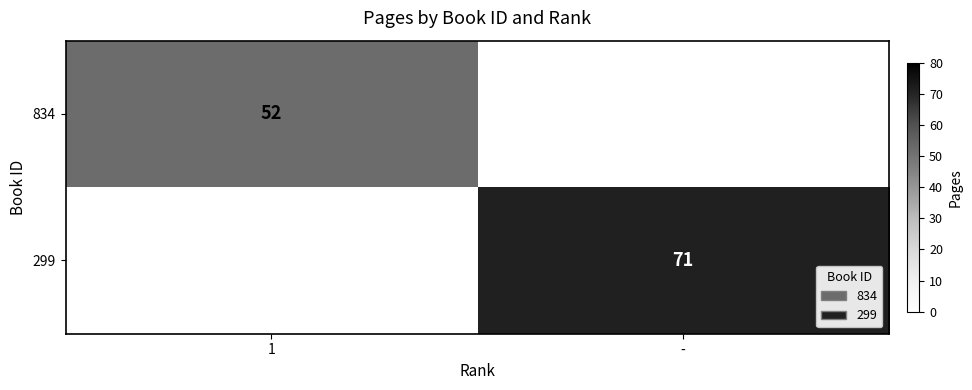

The value of 834 at 1 is 73.2. True or false?

False